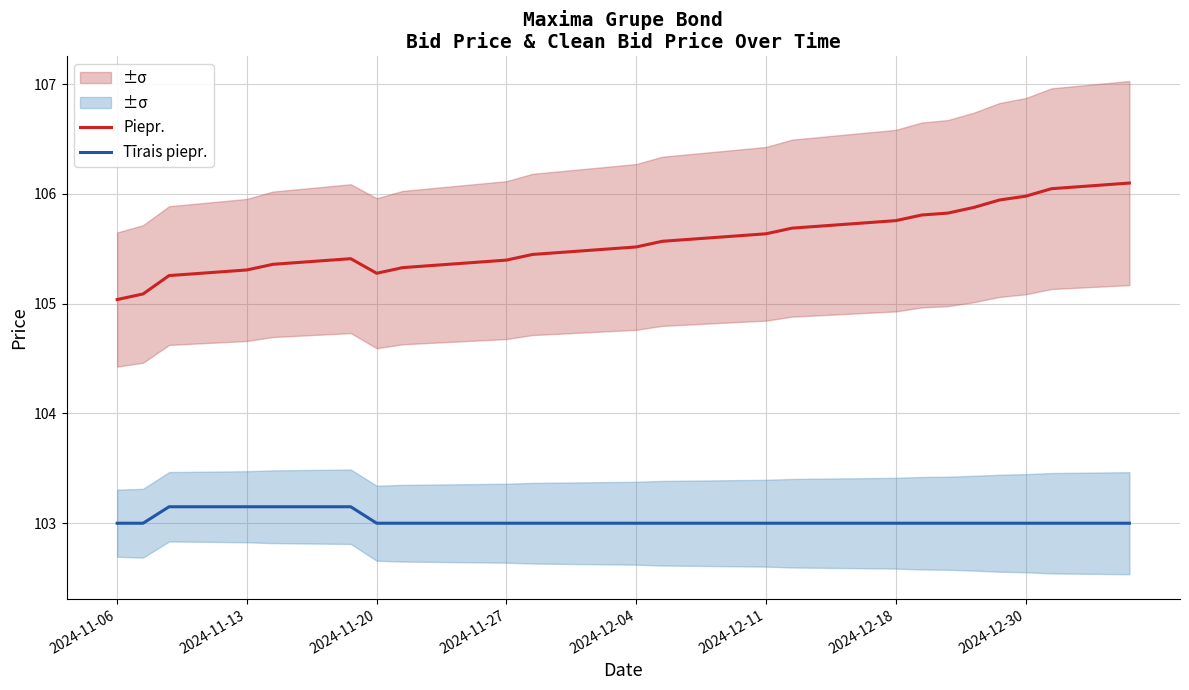

Reading right to left, extract all data points from this chart.

Piepr.: 106.1	106.1	106.1	106.0	106.0	105.9	105.9	105.8	105.8	105.8	105.7	105.7	105.7	105.7	105.6	105.6	105.6	105.6	105.6	105.5	105.5	105.5	105.5	105.4	105.4	105.4	105.4	105.3	105.3	105.3	105.4	105.4	105.4	105.4	105.3	105.3	105.3	105.3	105.1	105.0
Tīrais piepr.: 103.0	103.0	103.0	103.0	103.0	103.0	103.0	103.0	103.0	103.0	103.0	103.0	103.0	103.0	103.0	103.0	103.0	103.0	103.0	103.0	103.0	103.0	103.0	103.0	103.0	103.0	103.0	103.0	103.0	103.0	103.2	103.2	103.2	103.2	103.2	103.2	103.2	103.2	103.0	103.0